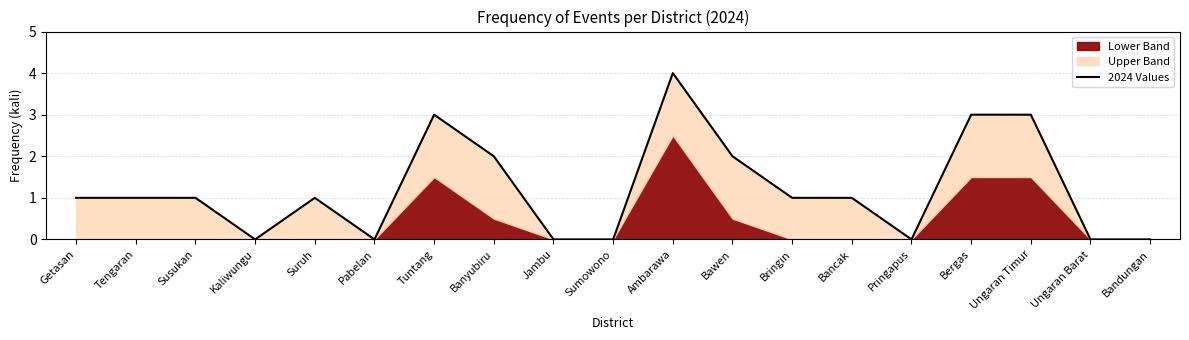

How many lines are shown in the chart?

1